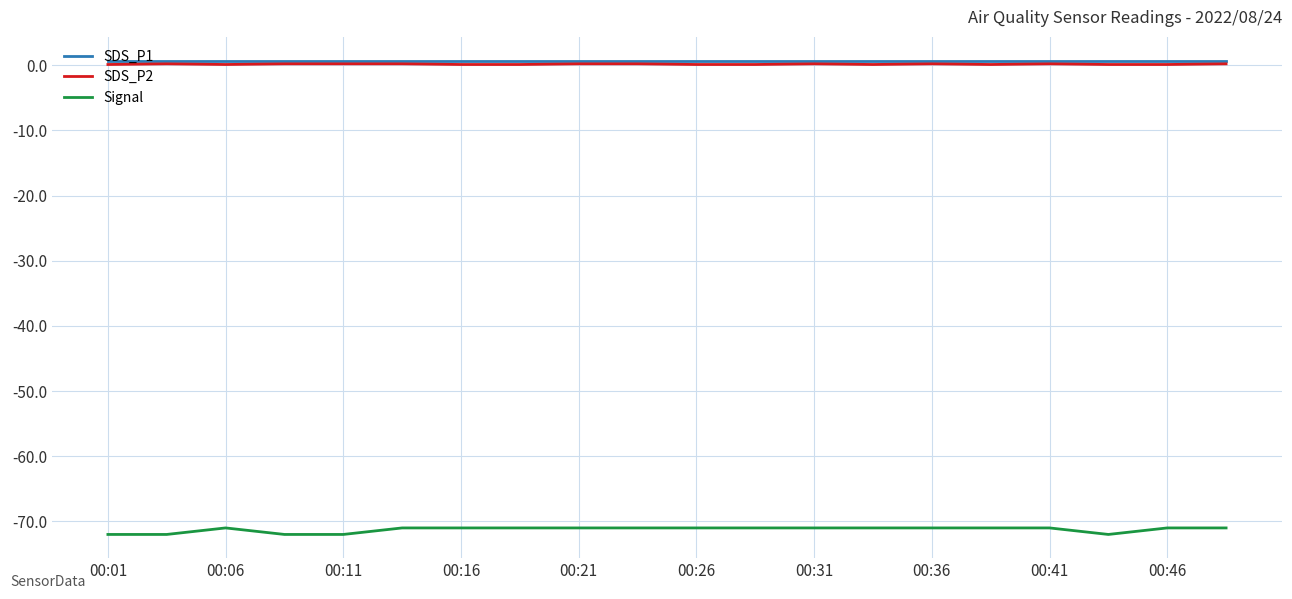

What is the minimum value shown in the chart?

-72.0